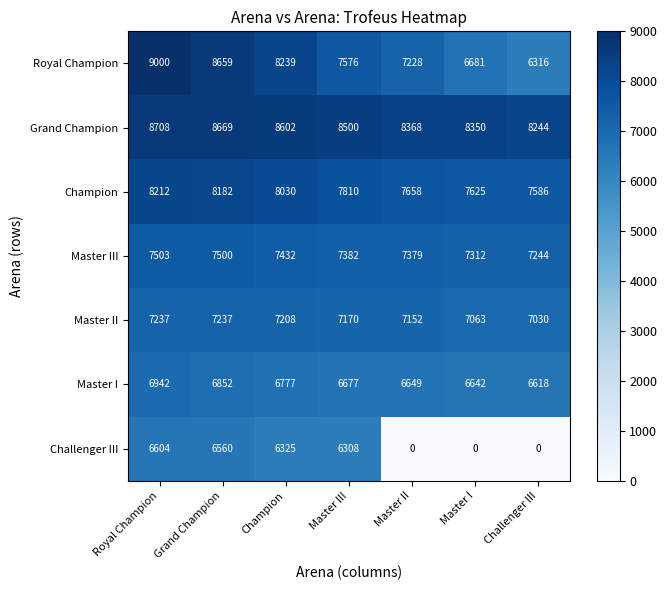

Which category has the highest value across all series?

Royal Champion